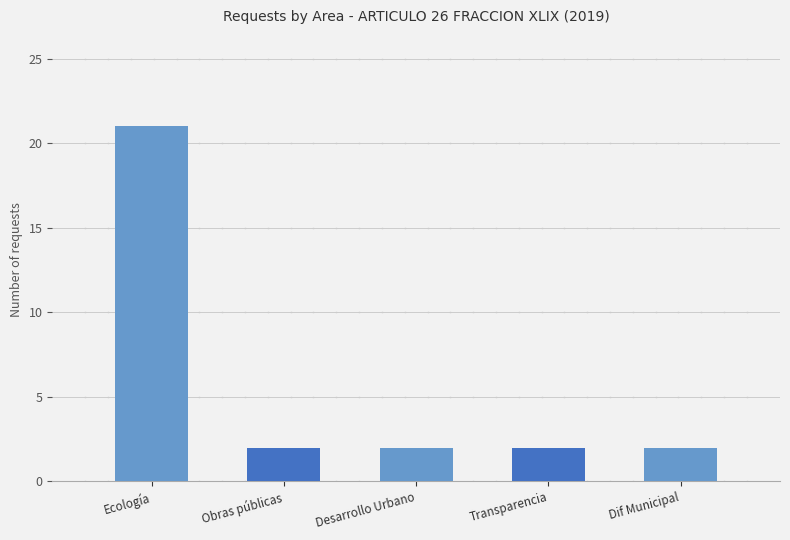

At which category does the chart reach its peak across all series?

Ecología